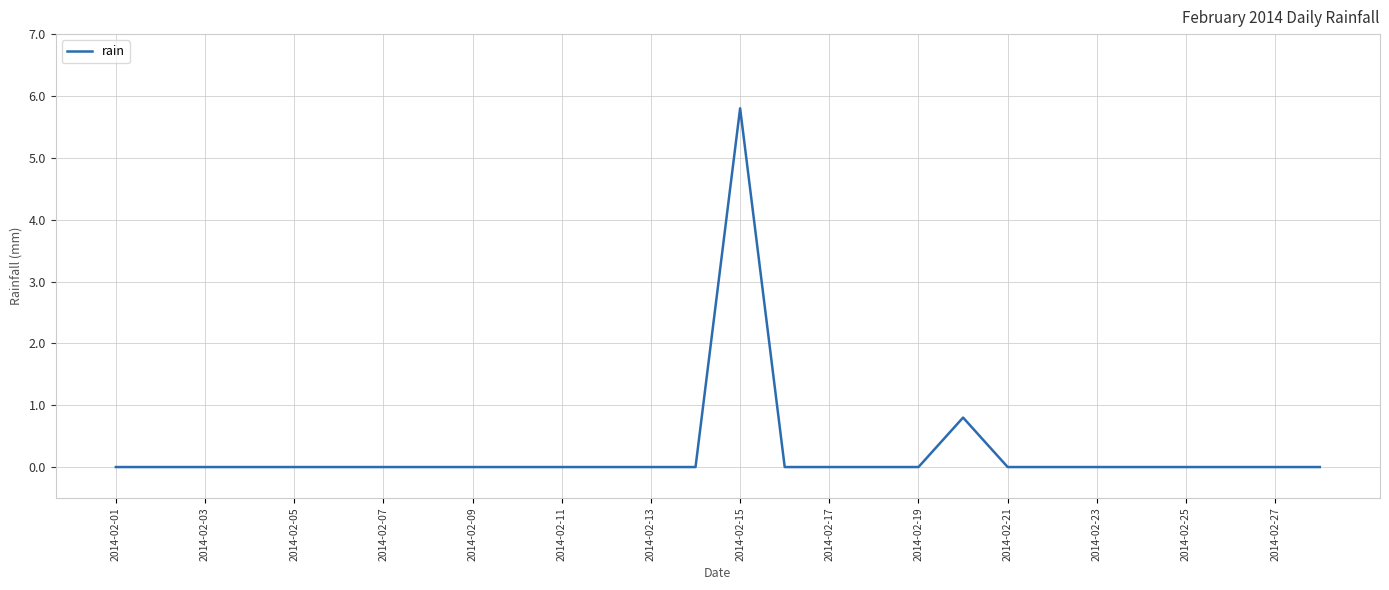

What is the difference between the second highest and second lowest values?

0.8